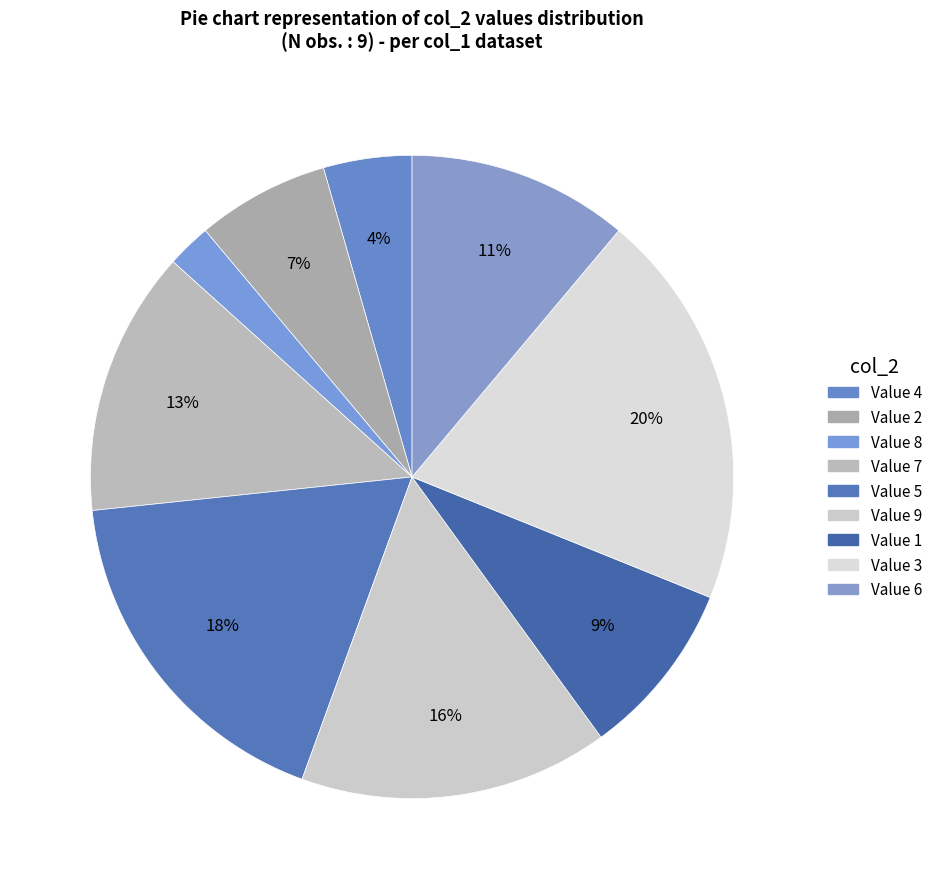

How many slices are in this pie chart?

9